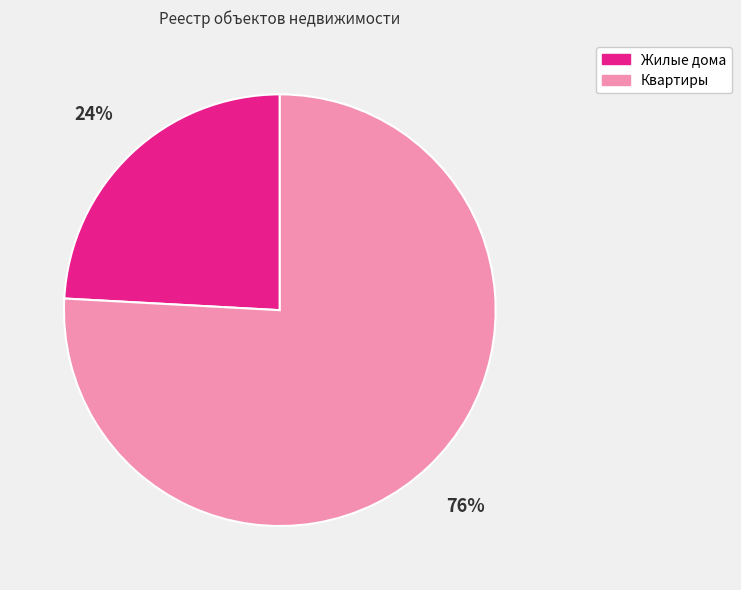

To the nearest percent, what is the combined percentage of Жилые дома and Квартиры?

100%